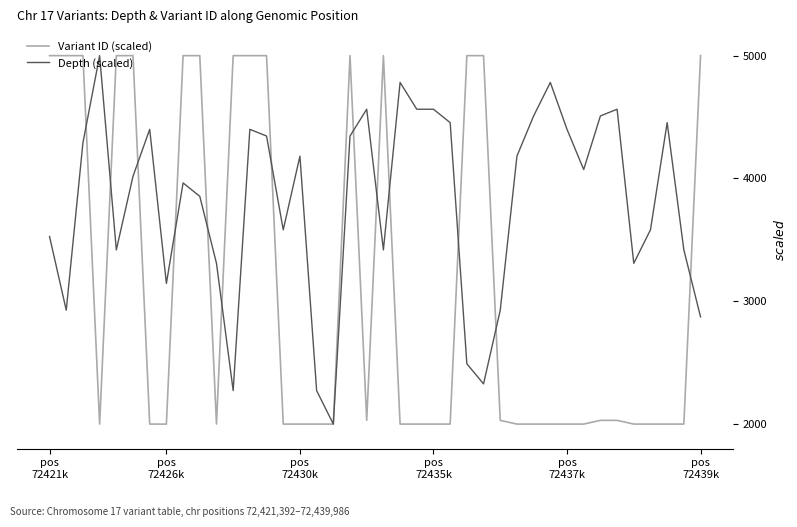

What is the minimum value for Depth (scaled)?

2000.0